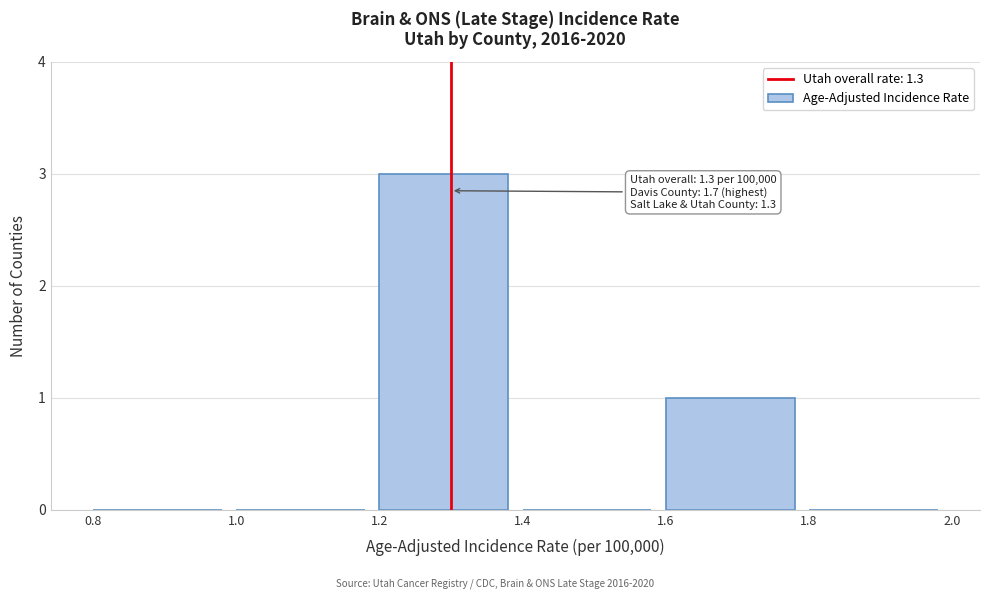

Which range on the x-axis has the tallest bar?

1.2 to 1.4